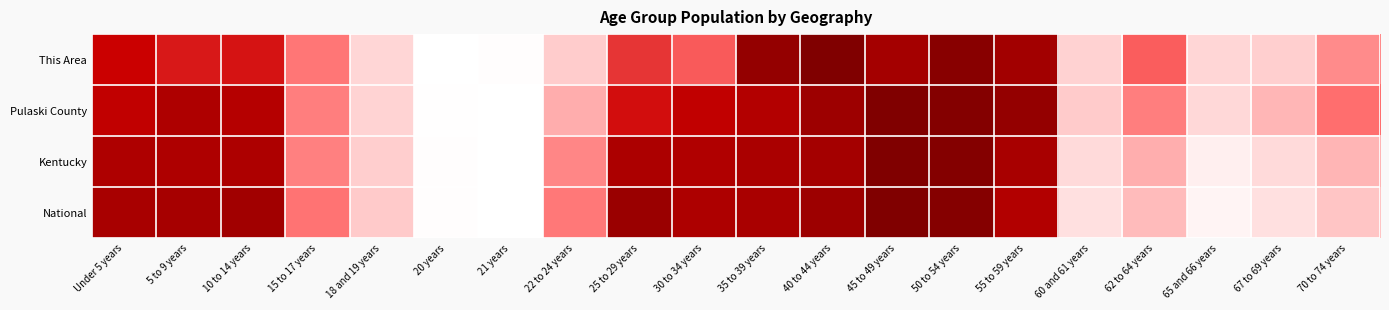

Reading left to right, extract all data points from this chart.

This Area: Under 5 years=0.8	5 to 9 years=0.7	10 to 14 years=0.7	15 to 17 years=0.5	18 and 19 years=0.2	20 years=0.0	21 years=0.0	22 to 24 years=0.2	25 to 29 years=0.6	30 to 34 years=0.5	35 to 39 years=0.9	40 to 44 years=1.0	45 to 49 years=0.9	50 to 54 years=1.0	55 to 59 years=0.9	60 and 61 years=0.2	62 to 64 years=0.5	65 and 66 years=0.2	67 to 69 years=0.2	70 to 74 years=0.4
Pulaski County: Under 5 years=0.8	5 to 9 years=0.8	10 to 14 years=0.8	15 to 17 years=0.4	18 and 19 years=0.2	20 years=0.0	21 years=0.0	22 to 24 years=0.3	25 to 29 years=0.7	30 to 34 years=0.8	35 to 39 years=0.8	40 to 44 years=0.9	45 to 49 years=1.0	50 to 54 years=1.0	55 to 59 years=0.9	60 and 61 years=0.3	62 to 64 years=0.4	65 and 66 years=0.2	67 to 69 years=0.3	70 to 74 years=0.5
Kentucky: Under 5 years=0.8	5 to 9 years=0.8	10 to 14 years=0.9	15 to 17 years=0.4	18 and 19 years=0.2	20 years=0.0	21 years=0.0	22 to 24 years=0.4	25 to 29 years=0.9	30 to 34 years=0.8	35 to 39 years=0.9	40 to 44 years=0.9	45 to 49 years=1.0	50 to 54 years=1.0	55 to 59 years=0.9	60 and 61 years=0.2	62 to 64 years=0.3	65 and 66 years=0.1	67 to 69 years=0.2	70 to 74 years=0.3
National: Under 5 years=0.9	5 to 9 years=0.9	10 to 14 years=0.9	15 to 17 years=0.5	18 and 19 years=0.3	20 years=0.0	21 years=0.0	22 to 24 years=0.5	25 to 29 years=0.9	30 to 34 years=0.9	35 to 39 years=0.9	40 to 44 years=0.9	45 to 49 years=1.0	50 to 54 years=1.0	55 to 59 years=0.8	60 and 61 years=0.2	62 to 64 years=0.3	65 and 66 years=0.1	67 to 69 years=0.2	70 to 74 years=0.3